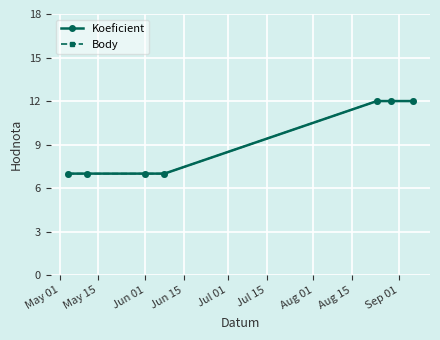

Reading left to right, extract all data points from this chart.

Koeficient: 7	7	7	7	12	12	12
Body: 7	7	7	7	12	12	12